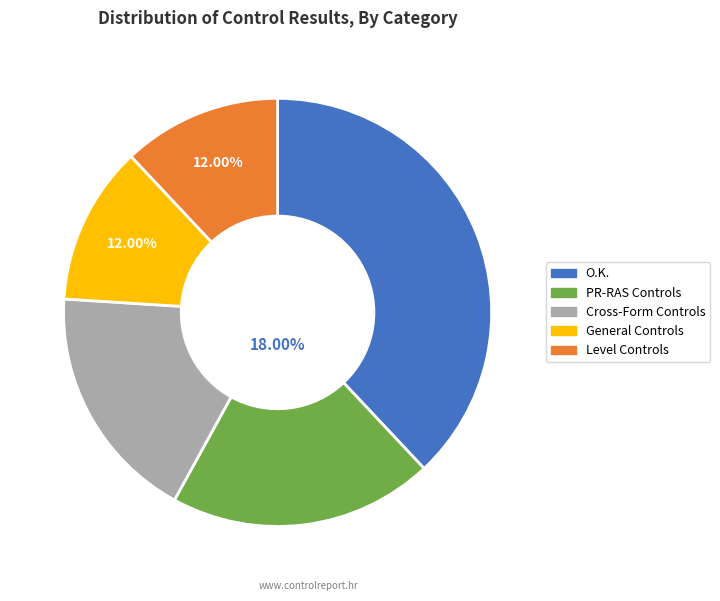

How many slices are in this pie chart?

5